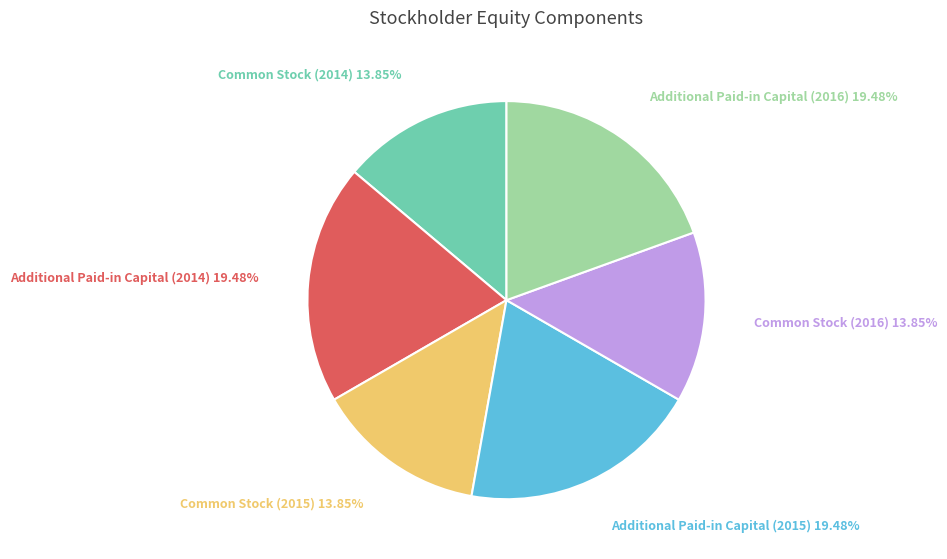

Is Common Stock (2014) the majority of the pie?

No